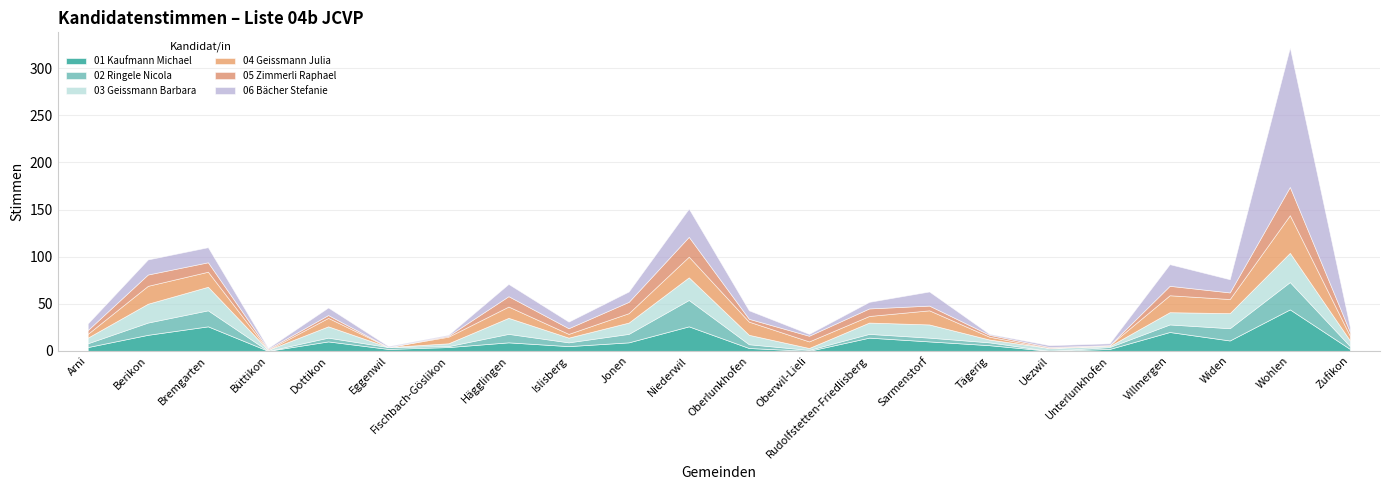

How many positive values does the 02 Ringele Nicola series have?

20